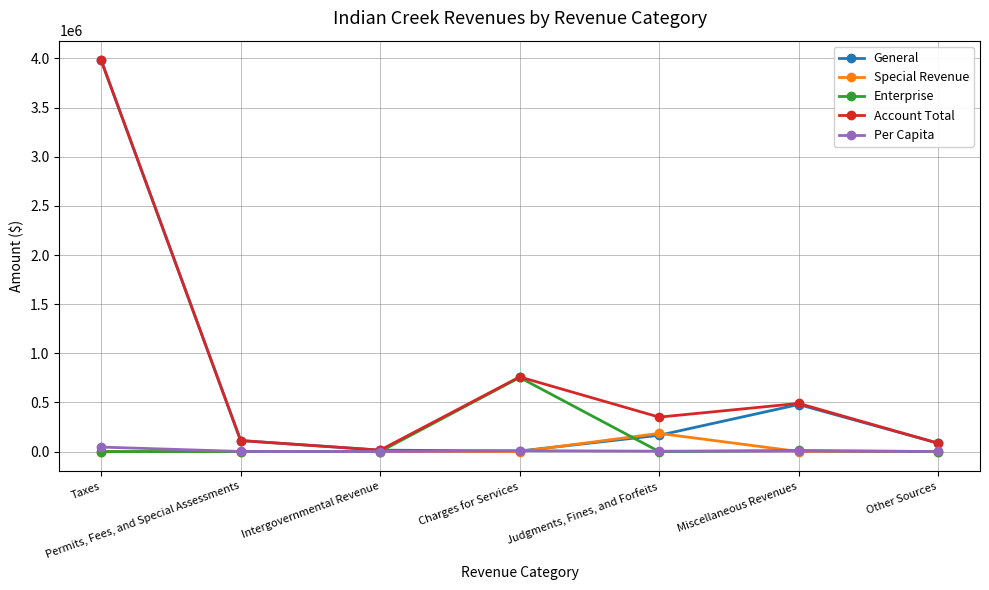

Is the value of Enterprise at Charges for Services greater than the value of Special Revenue at Judgments, Fines, and Forfeits?

Yes